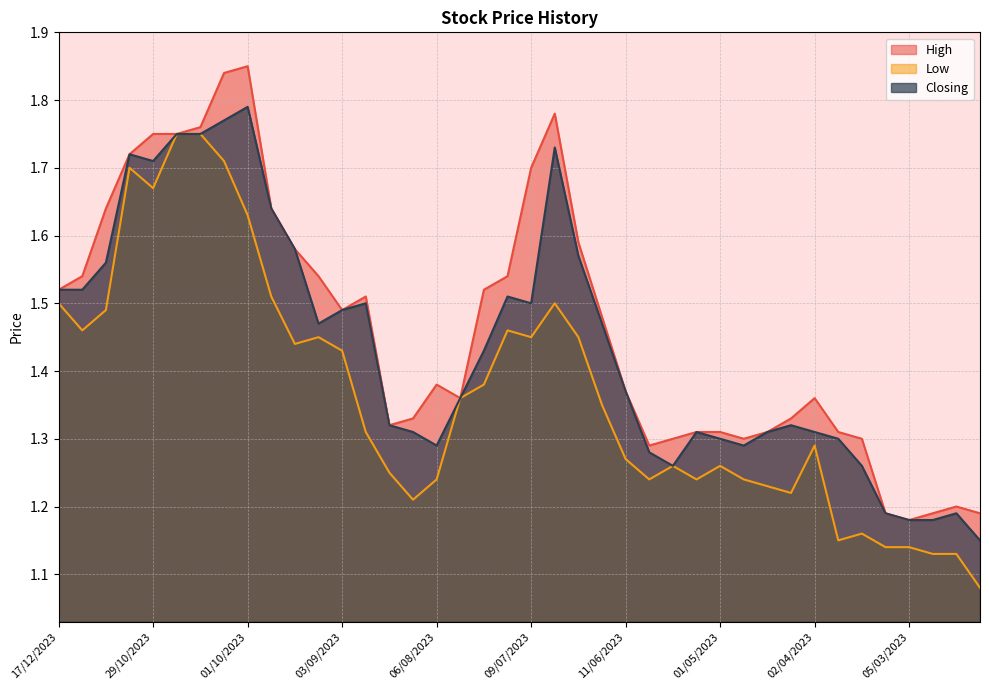

Rank the series by their average value, from lowest to highest.

Low, Closing, High